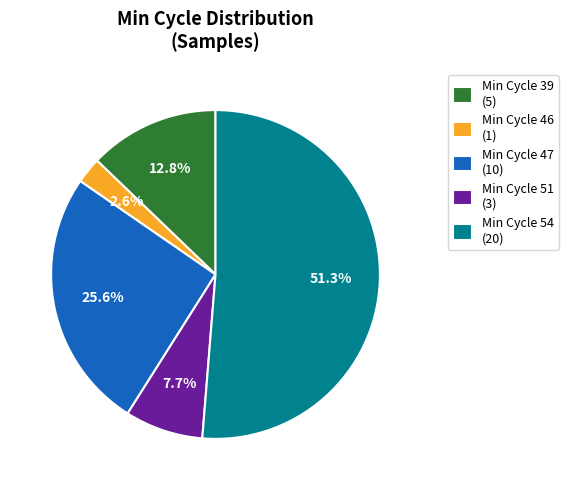

Does any single category account for the majority?

Yes